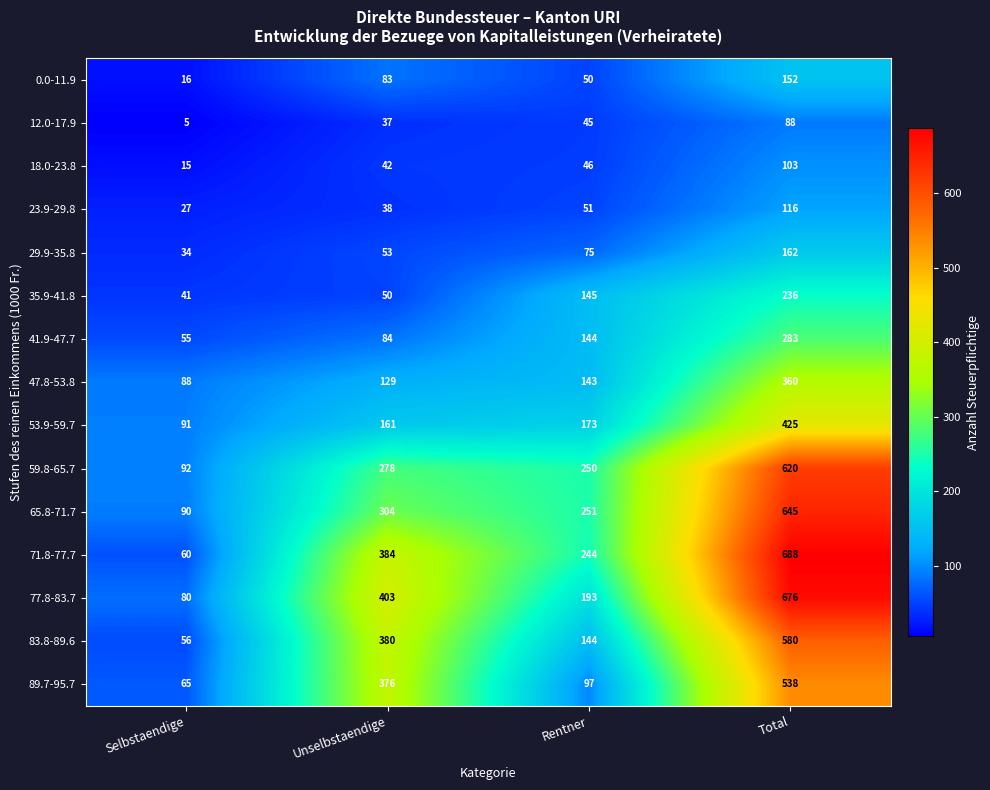

What is the total value across all series at Rentner?

2051